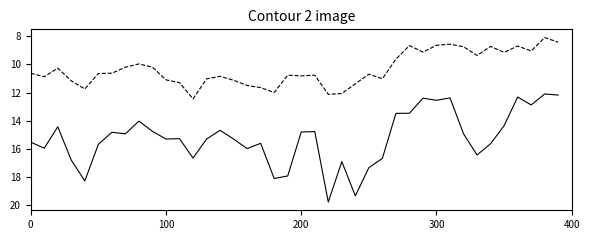

What is the maximum value shown in the chart?

19.8